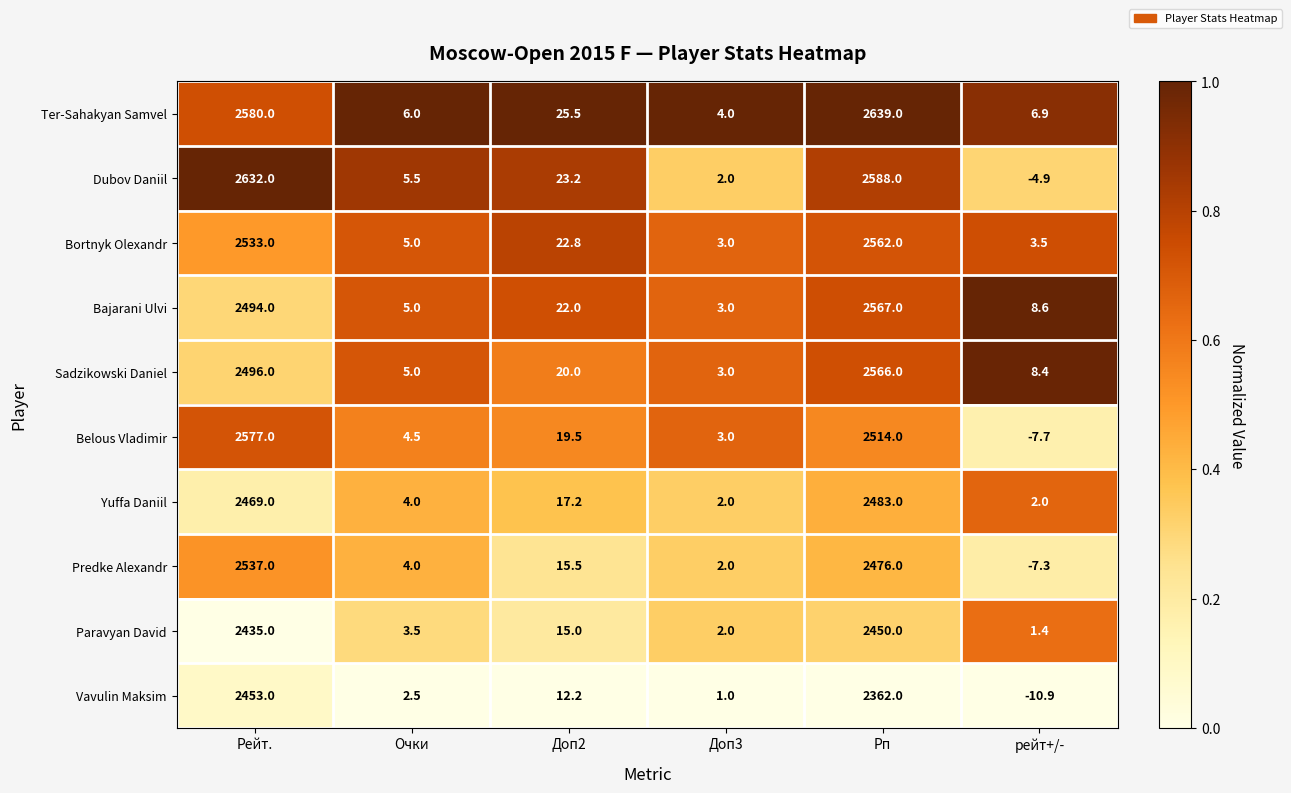

Is it true that Bajarani Ulvi equals 1.1 at Очки?

False